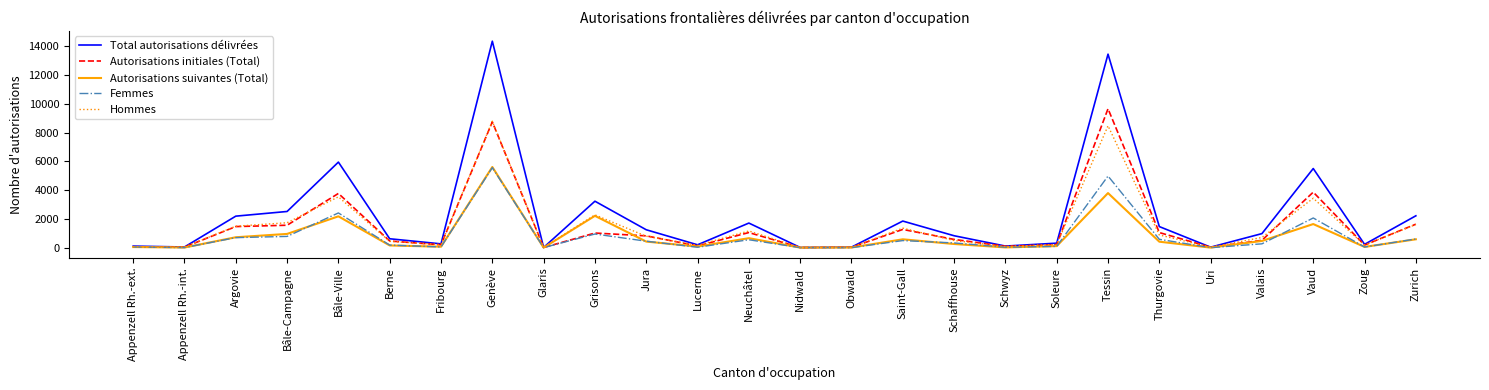

At which label does Autorisations initiales (Total) reach its peak?

Tessin